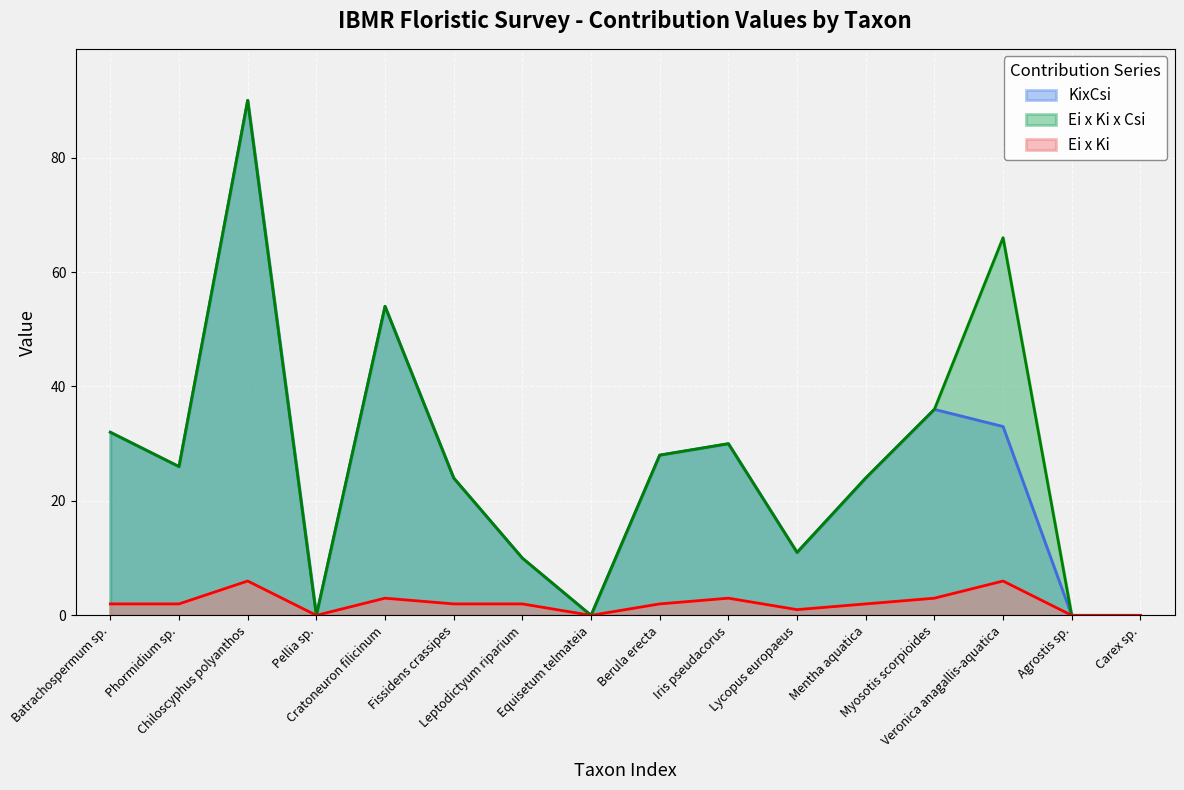

What is the label of the 4th point from the left?

Pellia sp.